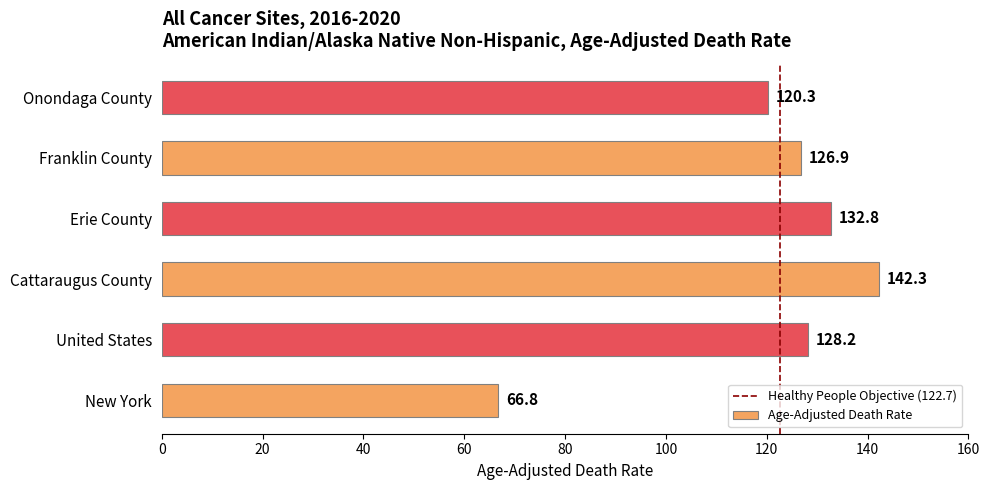

Reading top to bottom, list all the values displayed in this chart.

120.3	126.9	132.8	142.3	128.2	66.8